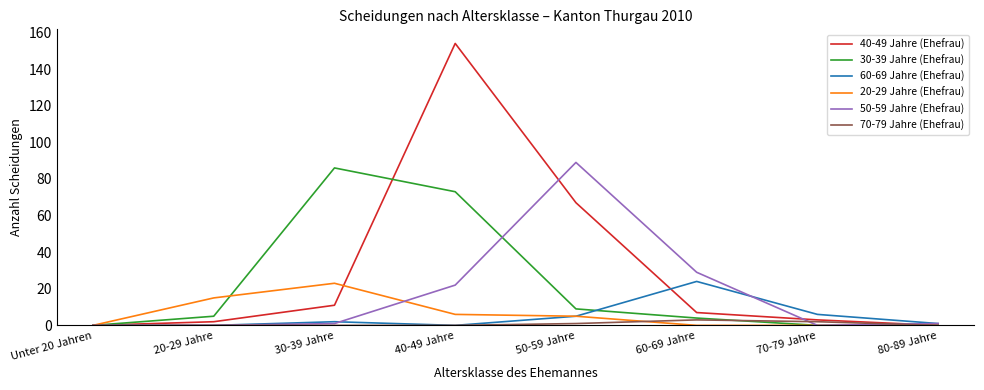

What are all the series names shown in the legend?

40-49 Jahre (Ehefrau), 30-39 Jahre (Ehefrau), 60-69 Jahre (Ehefrau), 20-29 Jahre (Ehefrau), 50-59 Jahre (Ehefrau), 70-79 Jahre (Ehefrau)